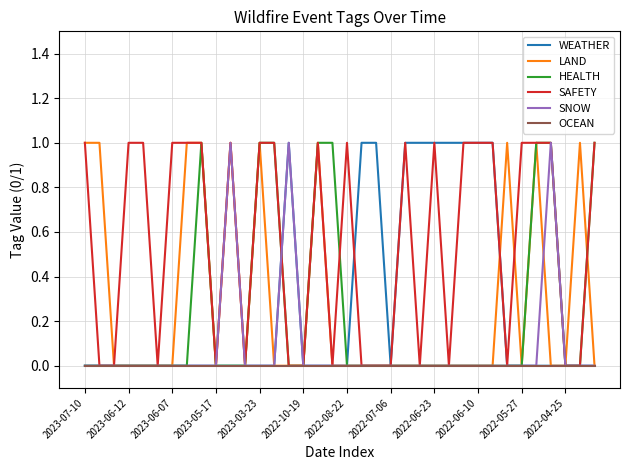

Which series has the largest total across all categories?

SAFETY